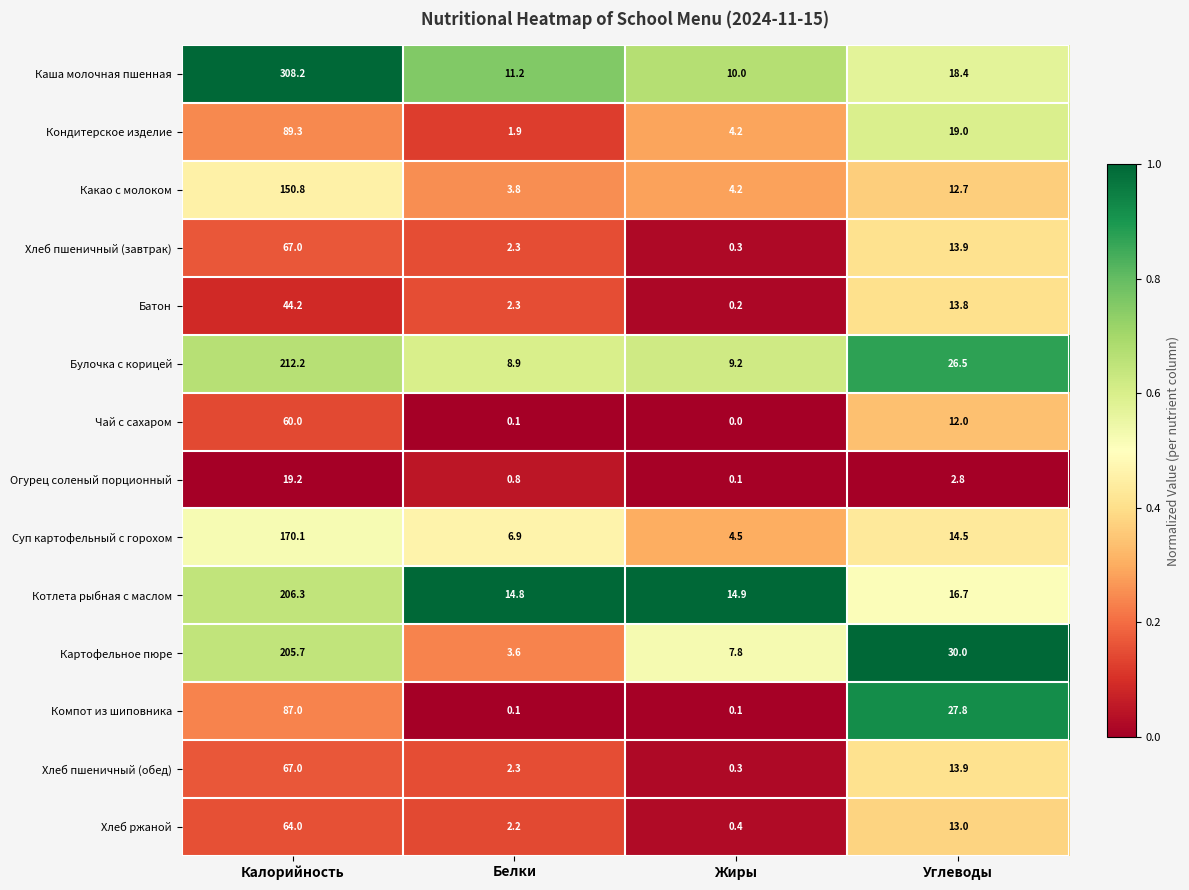

What is the sum of all Огурец соленый порционный values?

22.9